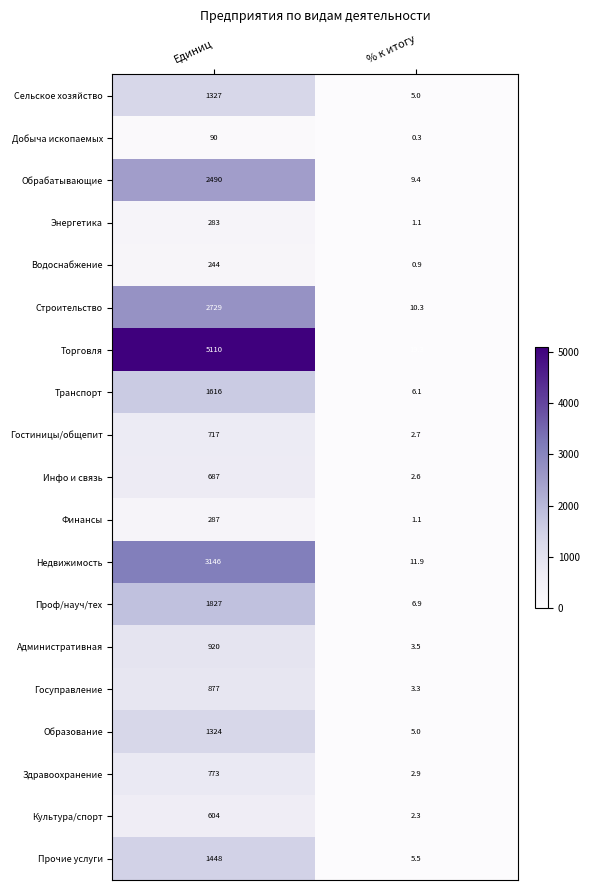

What is the total value across all series at Единиц?

26499.0